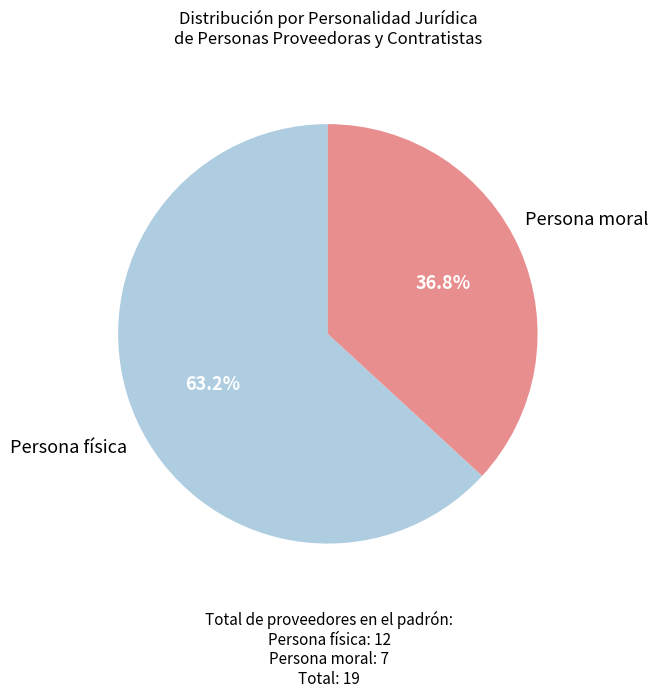

What is the smallest slice in the pie chart?

Persona moral